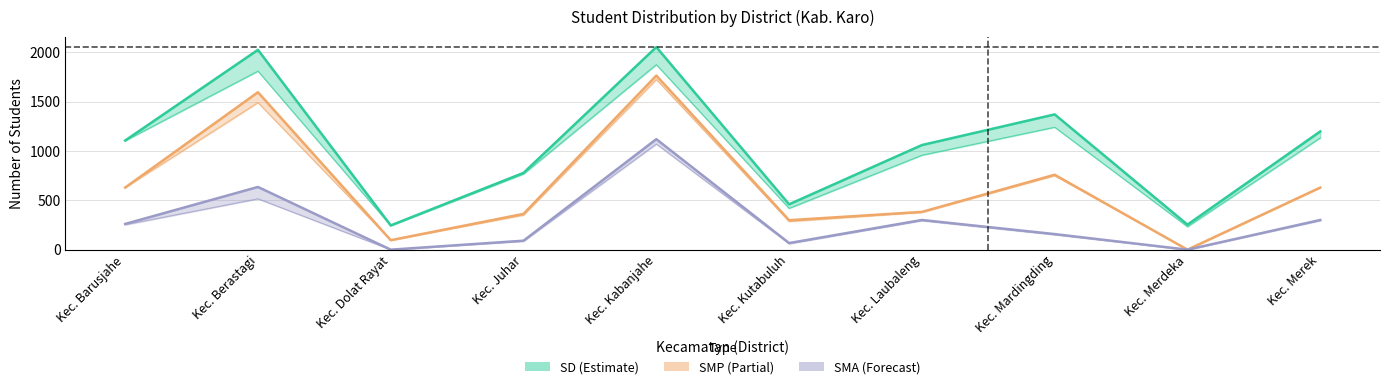

How many interior local valleys does the SMP_Pemberian series have?

3